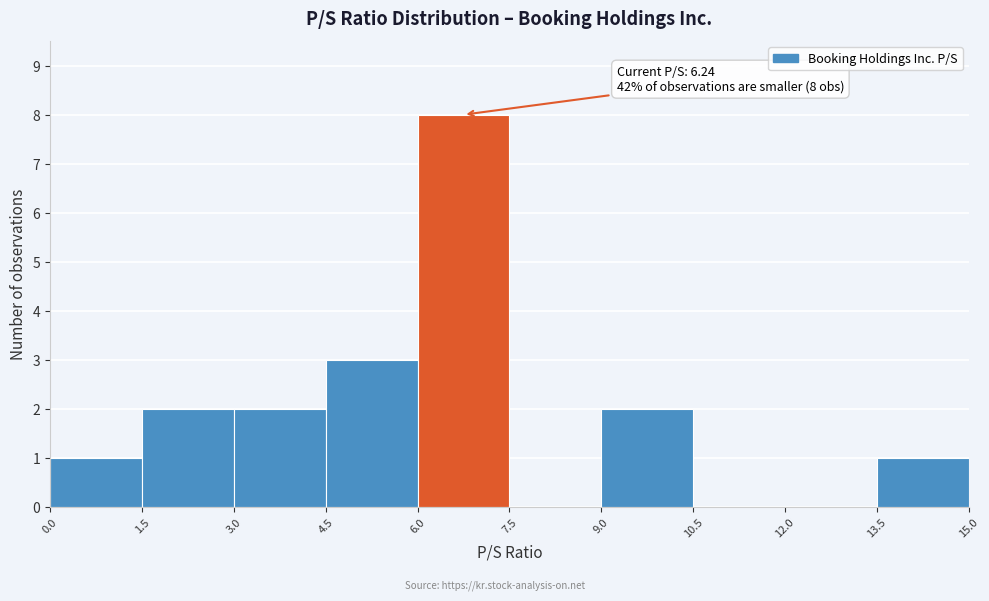

Which range on the x-axis has the tallest bar?

6.0 to 7.5